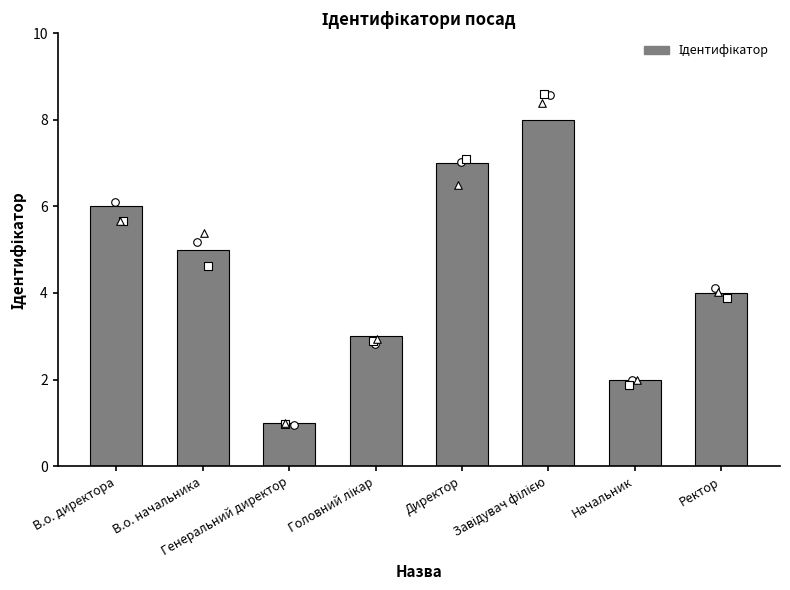

Approximately how many times larger is the value at Генеральний директор compared to Ректор?

0.2